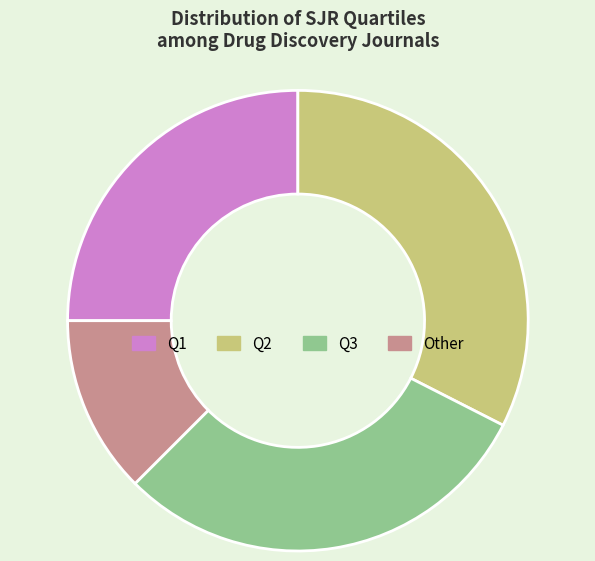

True or false: Q1 accounts for 13% of the total.

False